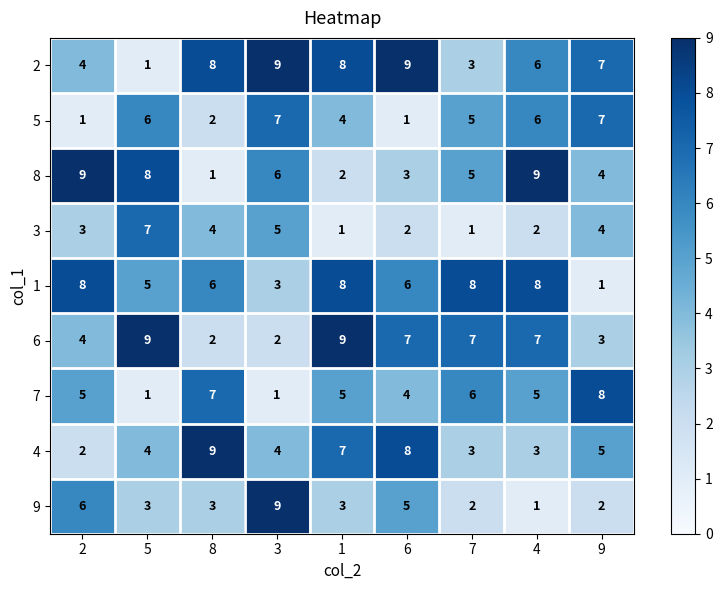

Count the 3 values in the range 2 to 4.

5